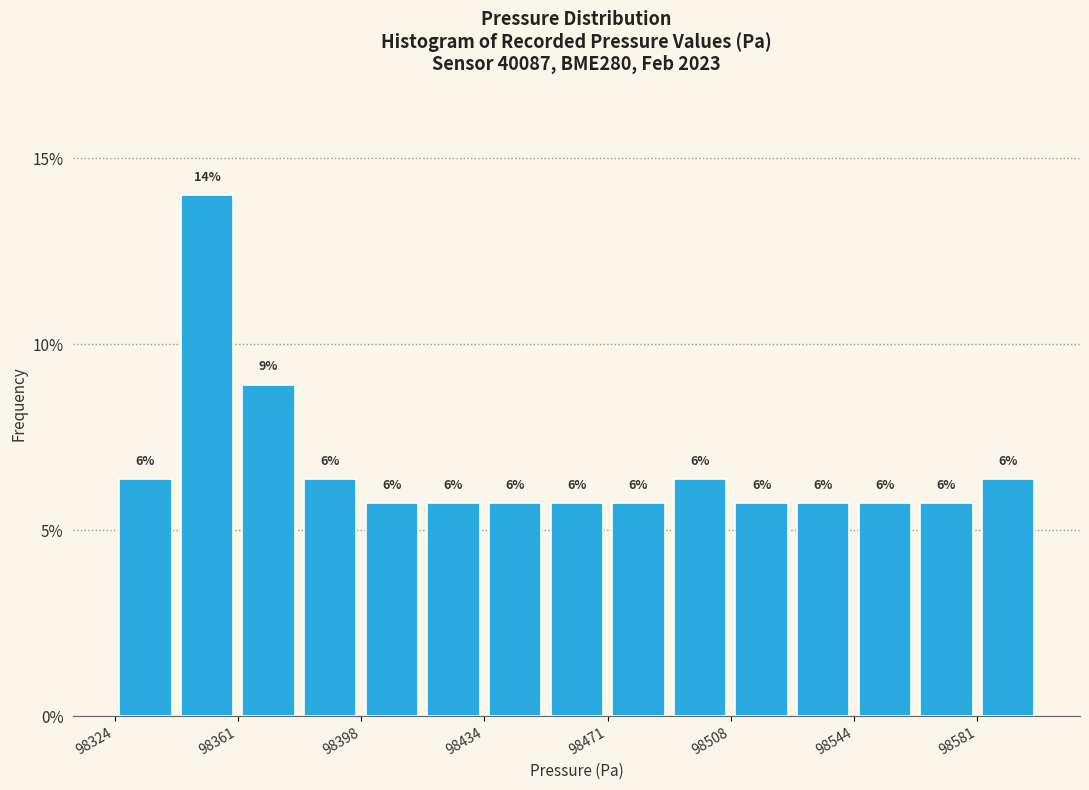

Read against the x-axis, roughly where is the centre of the tallest bar?

98350